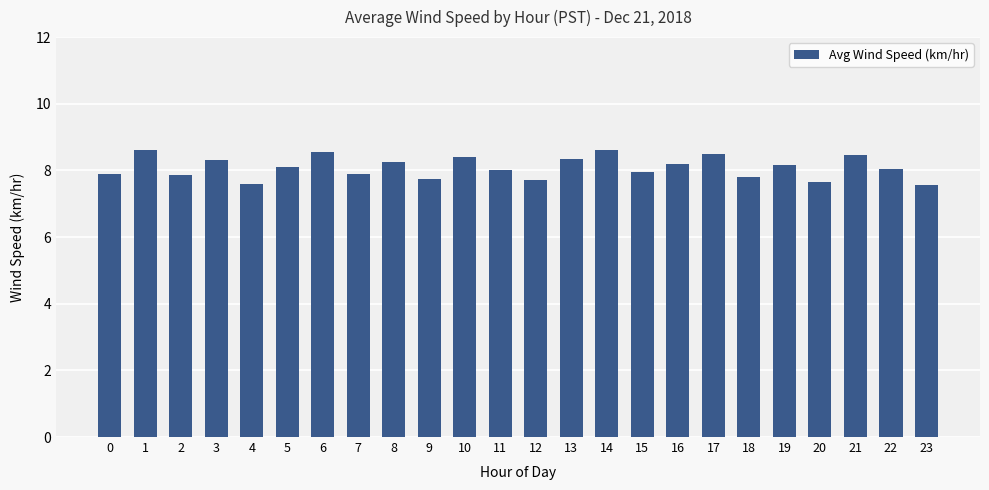

The value at 16 is 8.2. True or false?

True